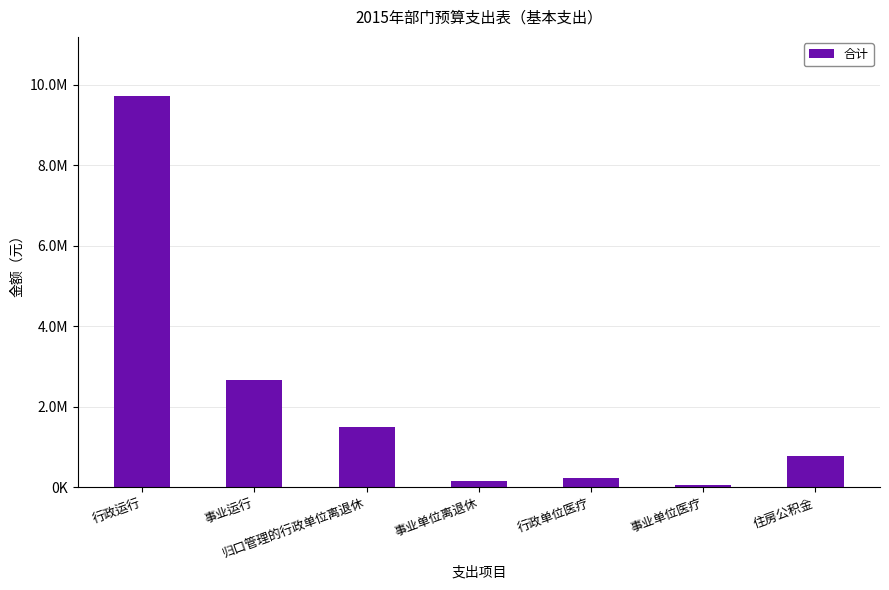

Between 归口管理的行政单位离退休 and 事业运行, which is larger?

事业运行